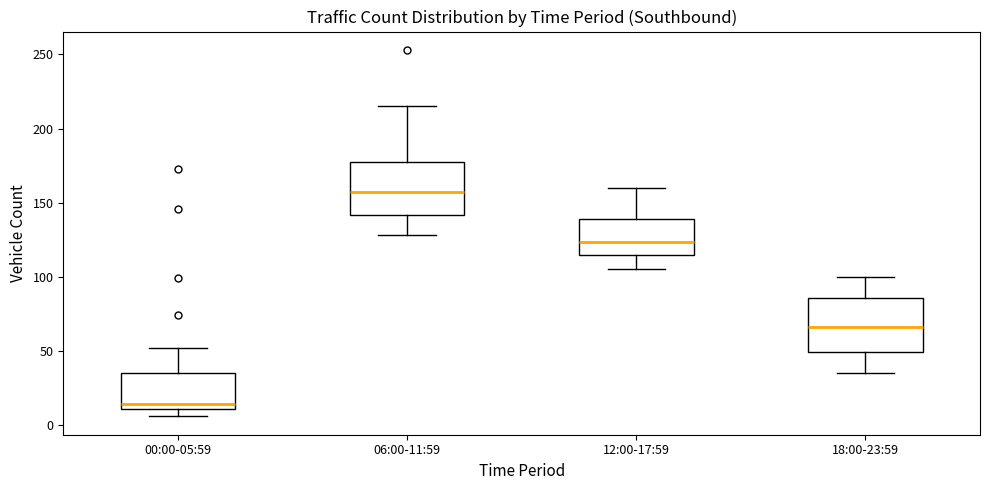

Reading left to right, read every box against the y-axis: the position of its median line, the range the box covers, and the ends of its whiskers. The values are not printed on the chart, so give them approximately, as read against the axis.

00:00-05:59: median 15, box 10 to 35, whiskers 5 to 50
06:00-11:59: median 155, box 140 to 180, whiskers 130 to 215
12:00-17:59: median 125, box 115 to 140, whiskers 105 to 160
18:00-23:59: median 65, box 50 to 85, whiskers 35 to 100